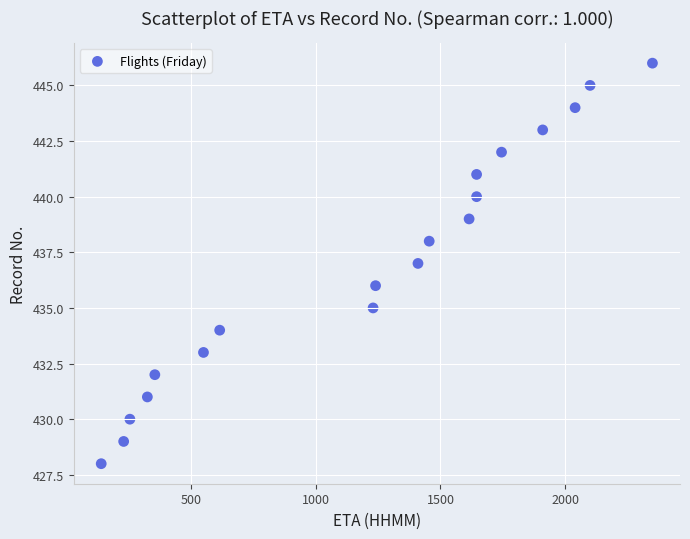

What is the range of Y values (max minus min)?

18